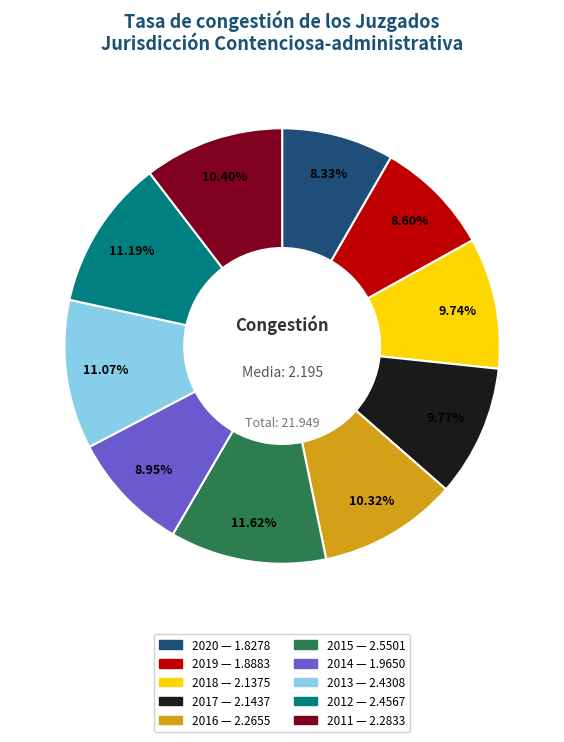

What is the ratio of the value at 2019 to the value at 2015?

0.7